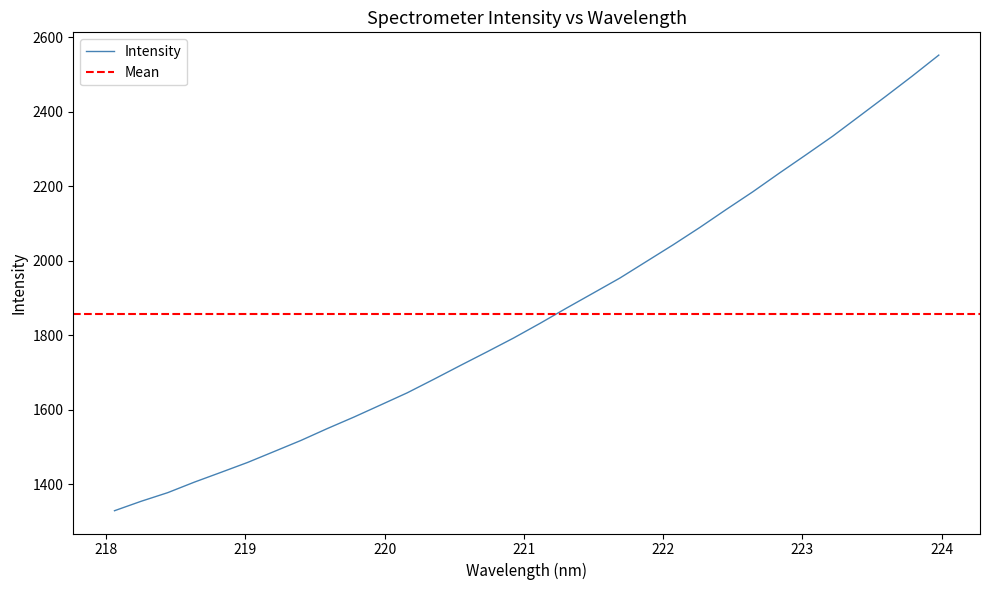

How many lines are shown in the chart?

1